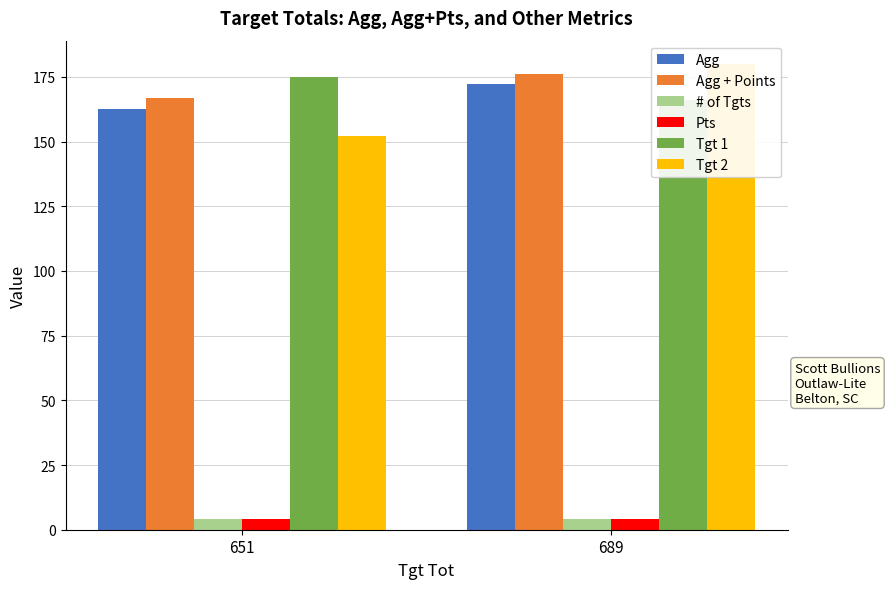

True or false: Tgt 2 has a value of 54.5 at 689.

False